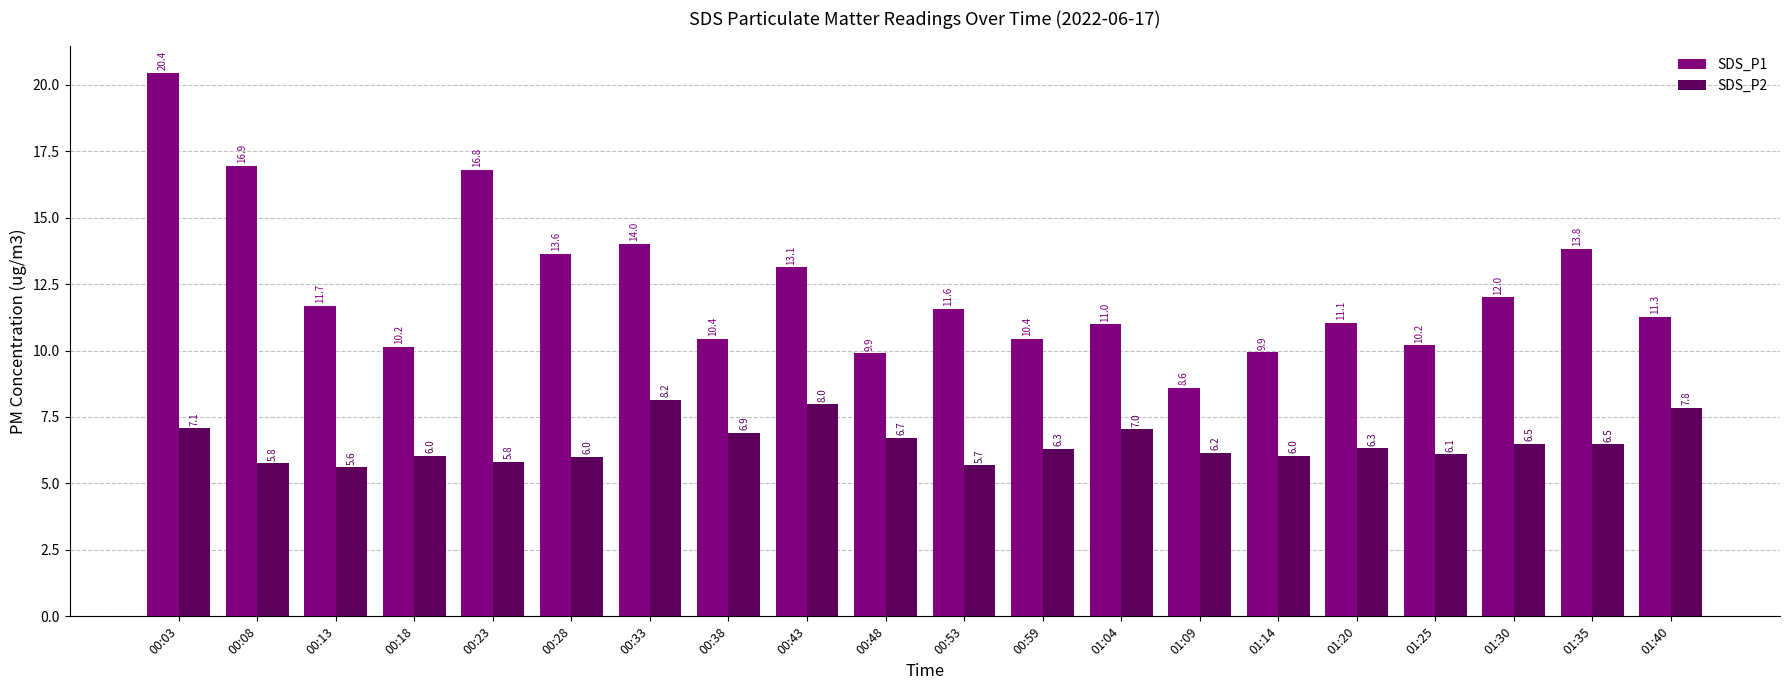

At which category does the chart reach its peak across all series?

00:03